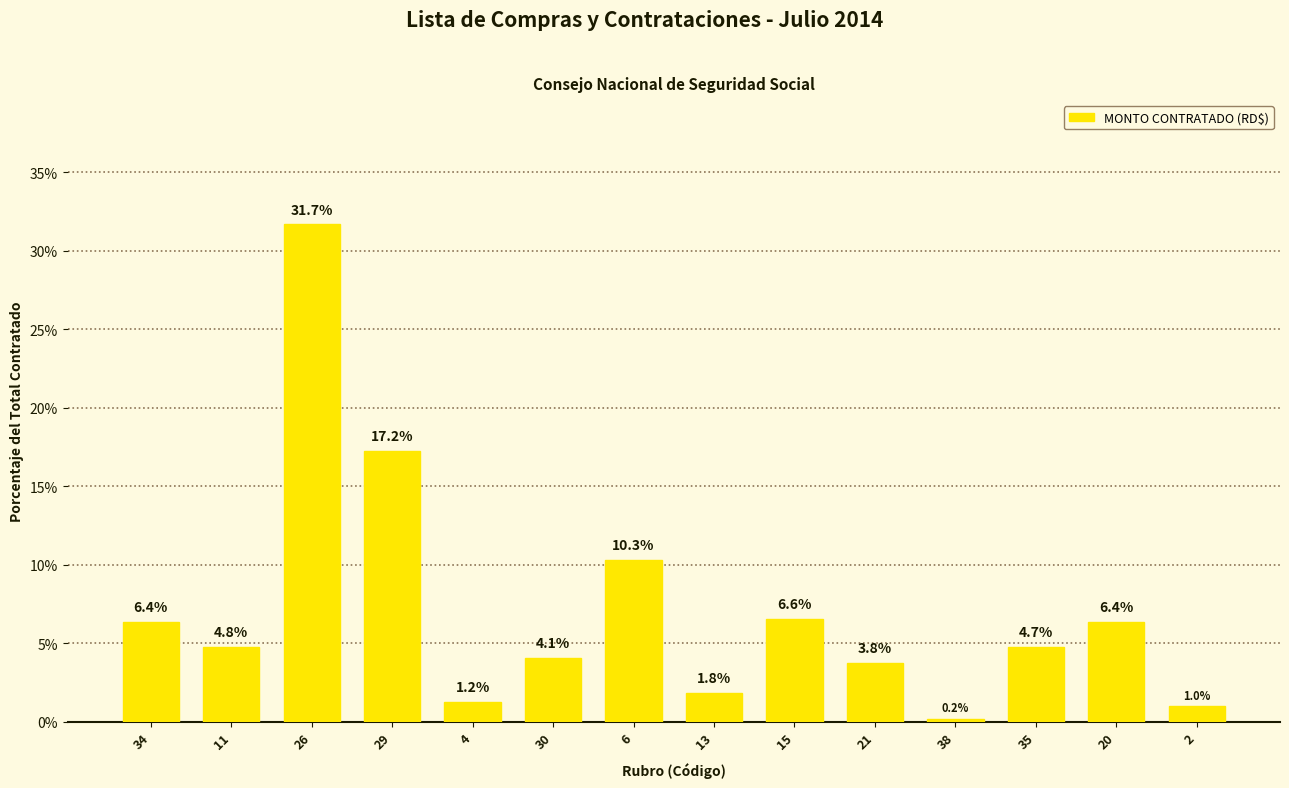

Which label corresponds to the smallest value in the chart?

38